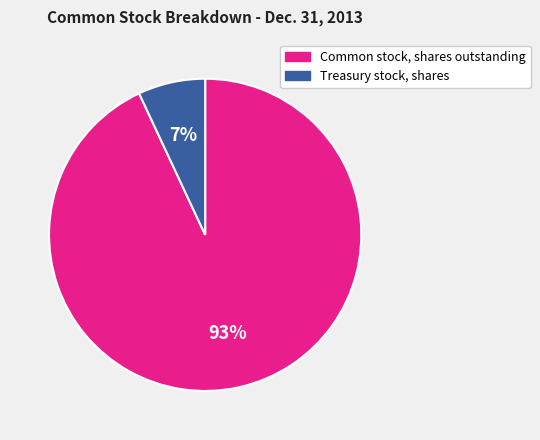

How many segments does this pie chart have?

2